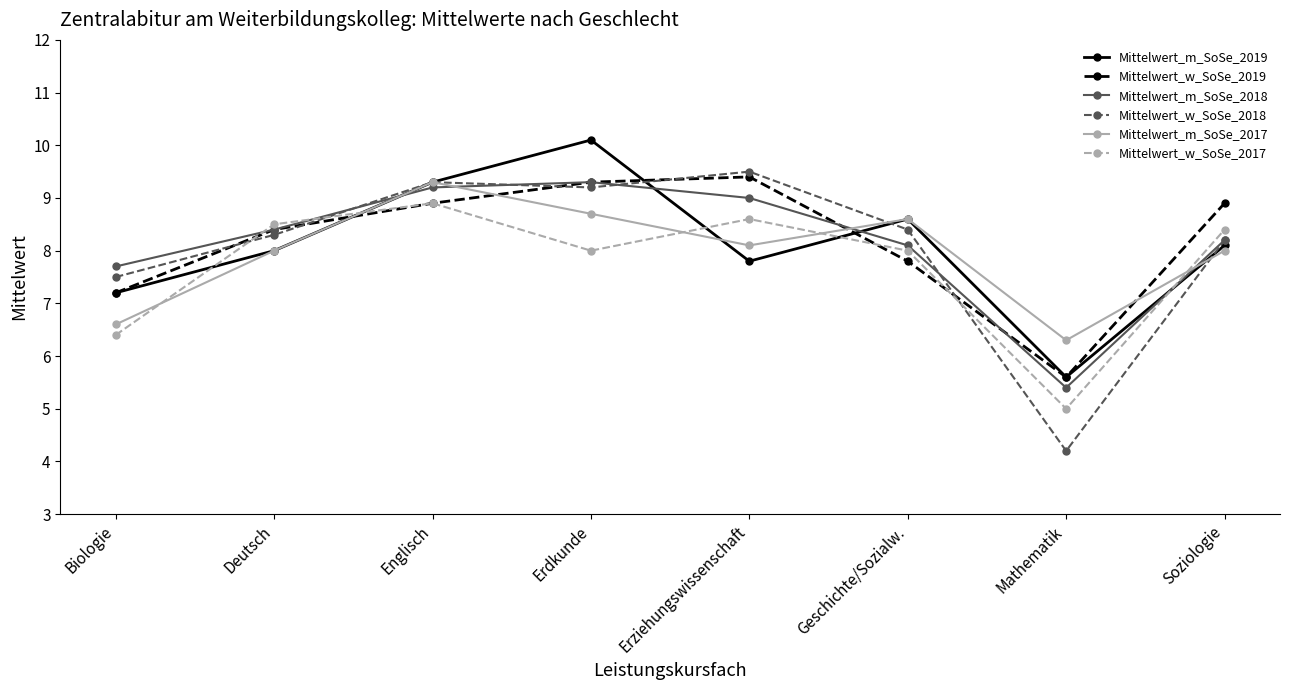

Between which two adjacent categories do Mittelwert_w_SoSe_2018 and Mittelwert_w_SoSe_2017 first intersect?

Biologie and Deutsch